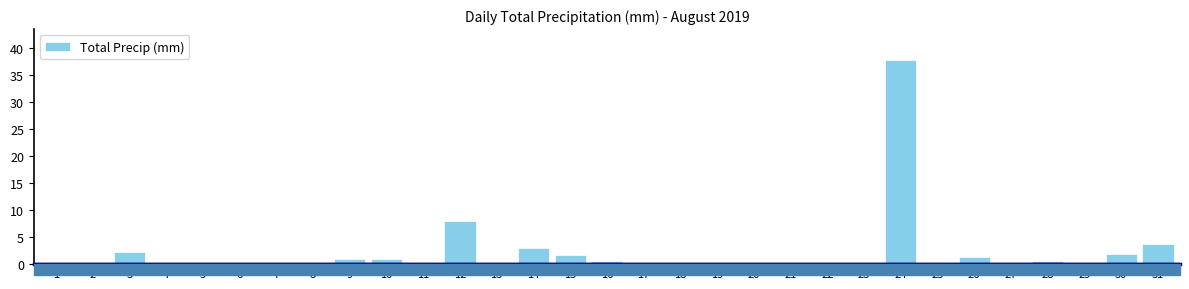

What is the sum of all values?

62.8